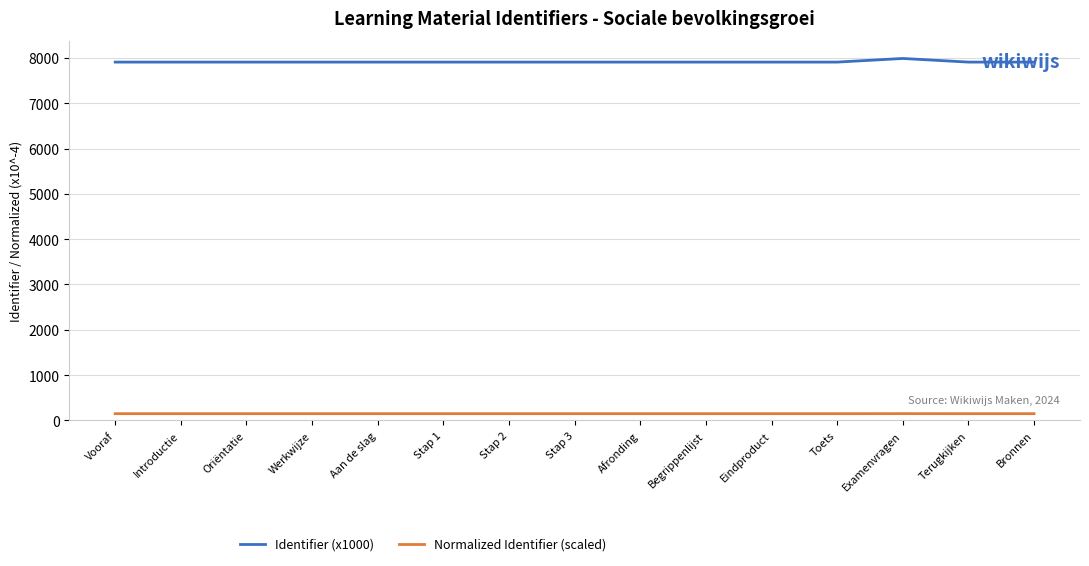

Is this an area chart (filled region under the line)?

No